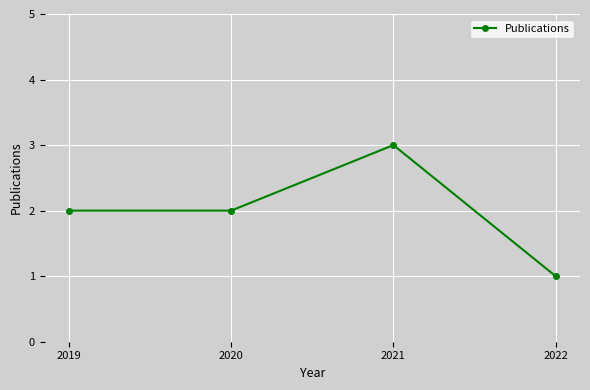

Does the chart display data point markers on the line(s)?

Yes